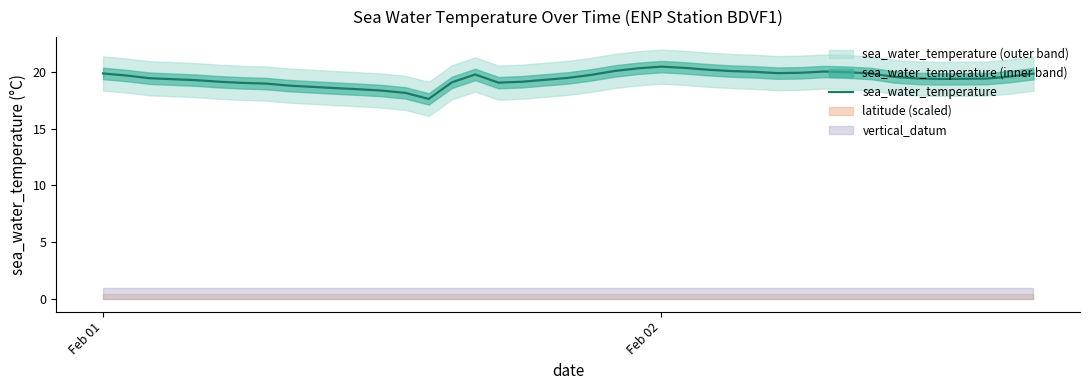

The sea_water_temperature series shows 10.4 at Feb 02. True or false?

False